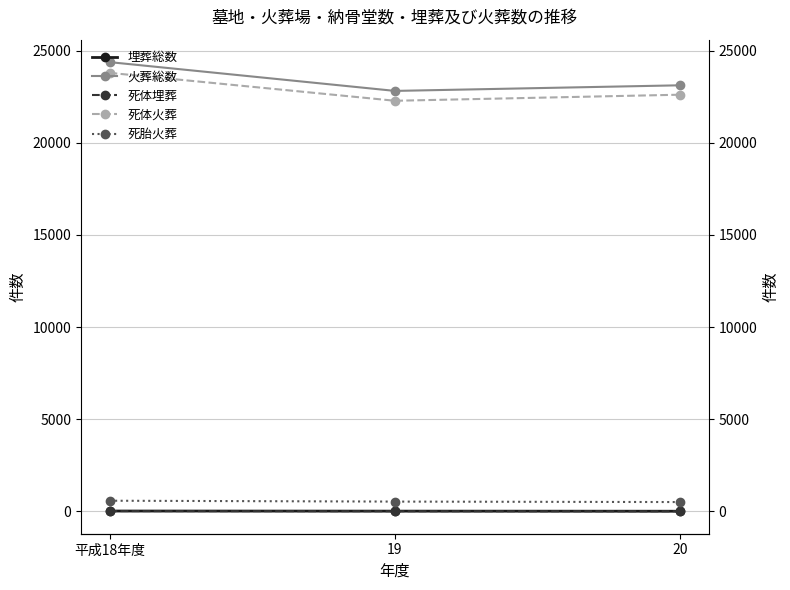

Which category has the lowest value across all series?

20